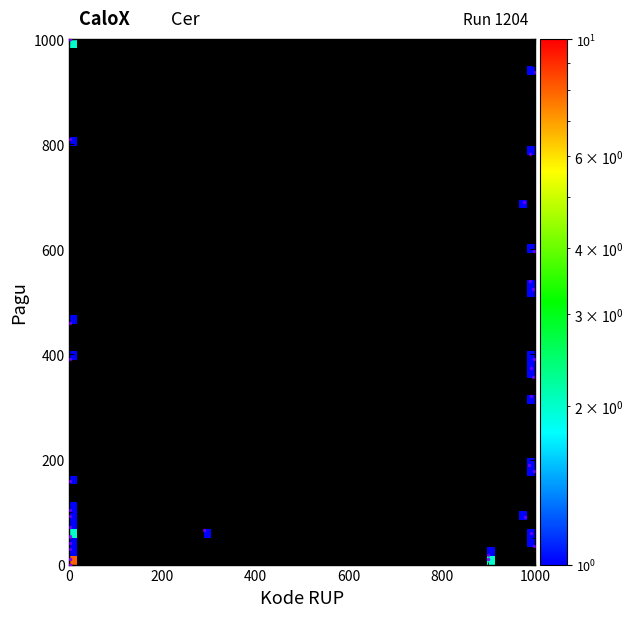

What Y value in the scatter plot is closest to 500?

525.2